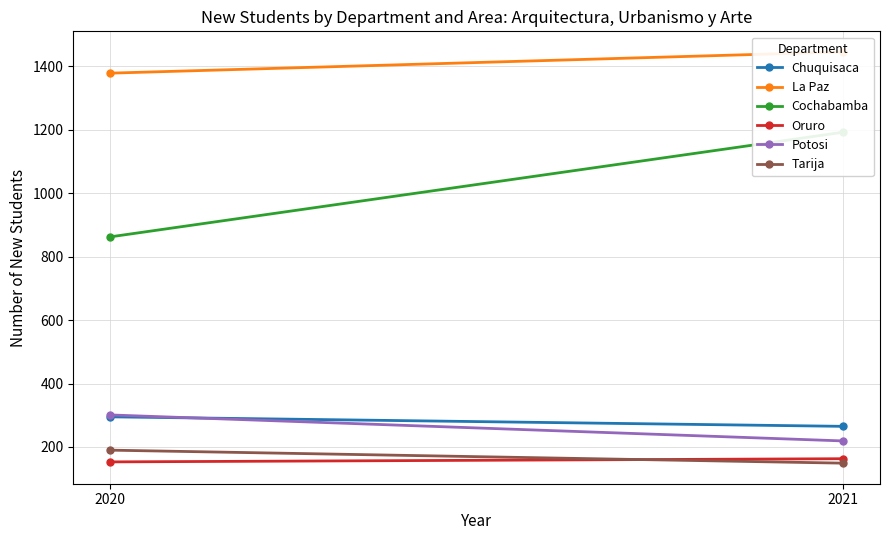

List the labels in order of Tarija value, smallest first.

2021, 2020